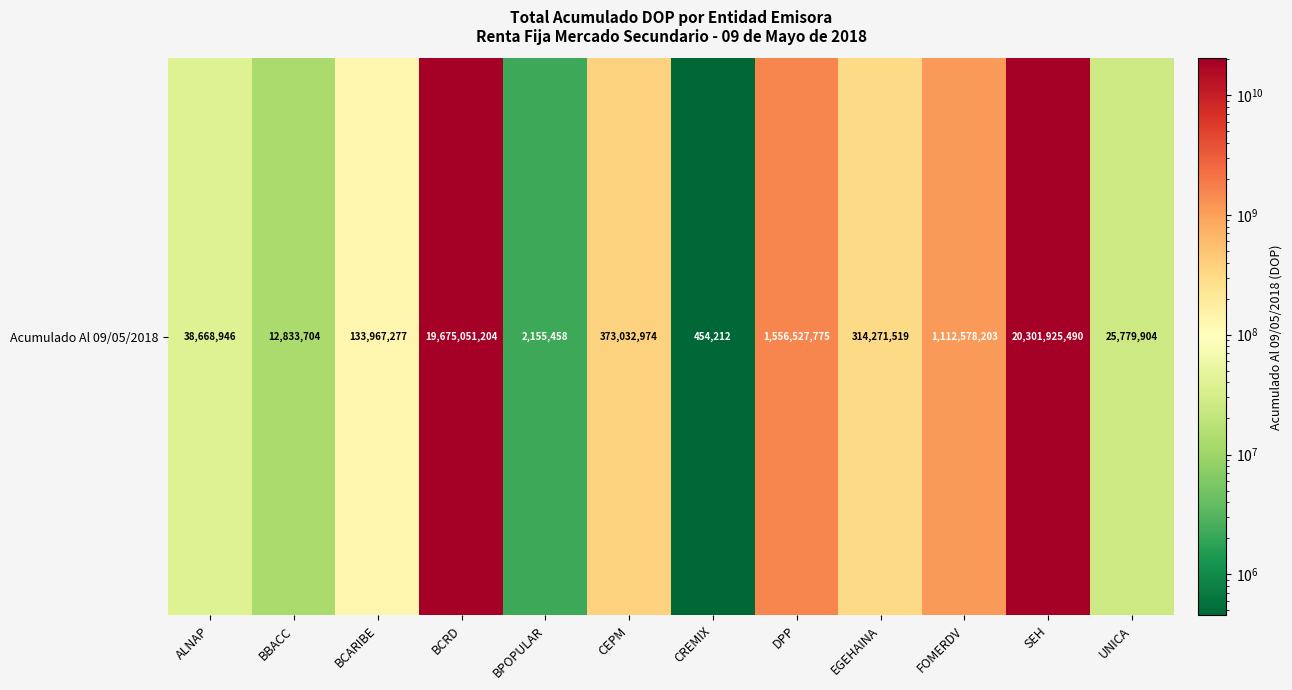

What is the change in value from DPP to EGEHAINA?

-1242256256.1